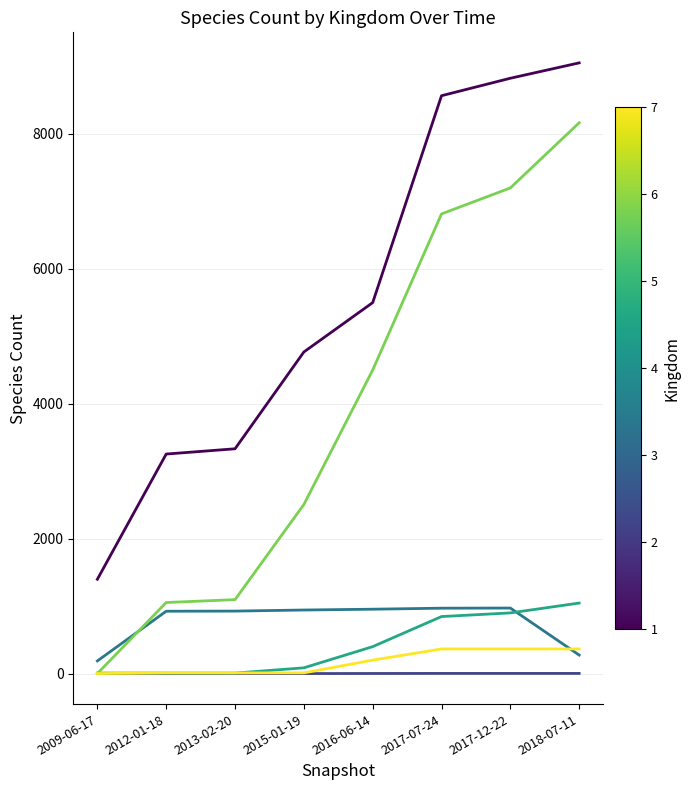

What is the greatest value displayed?

9054